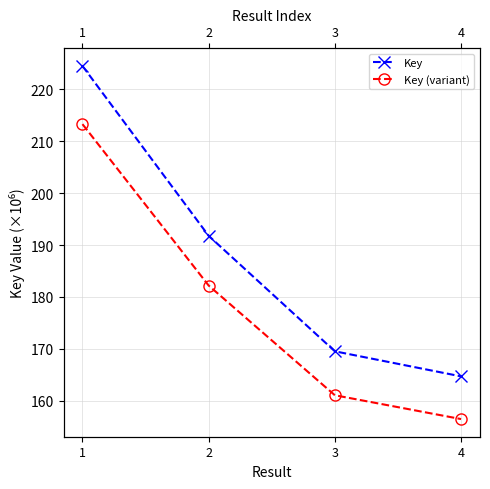

Which series has the largest total across all categories?

Key